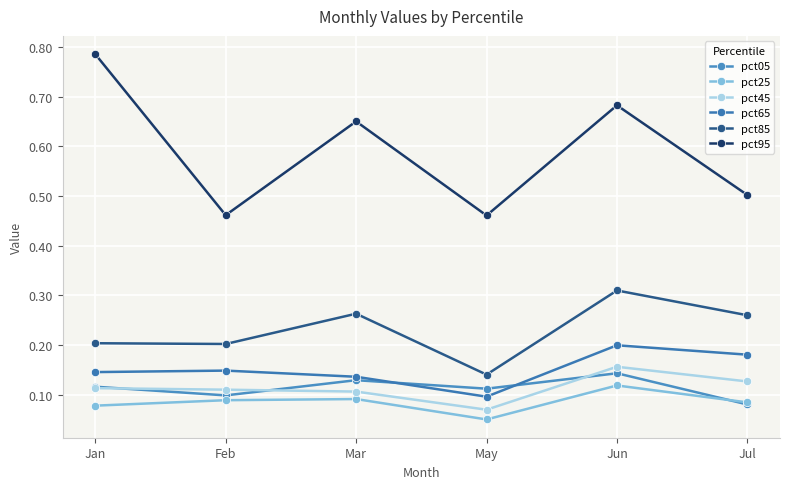

At which label does pct25 reach its peak?

Jun